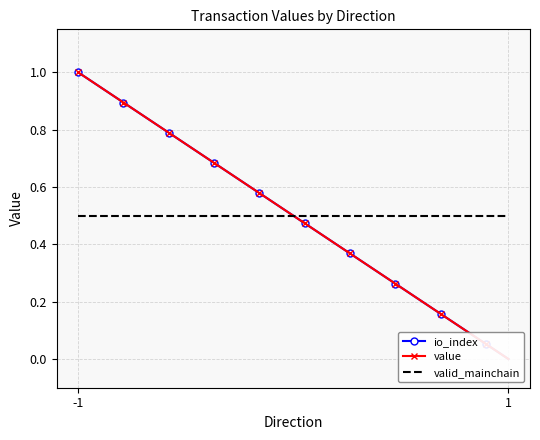

Which series has the largest total across all categories?

io_index